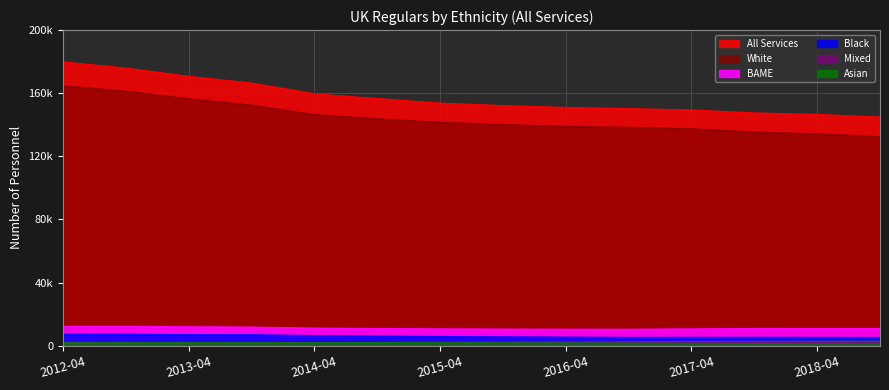

What are all the series names shown in the legend?

All Services, White, BAME, Mixed, Asian, Black